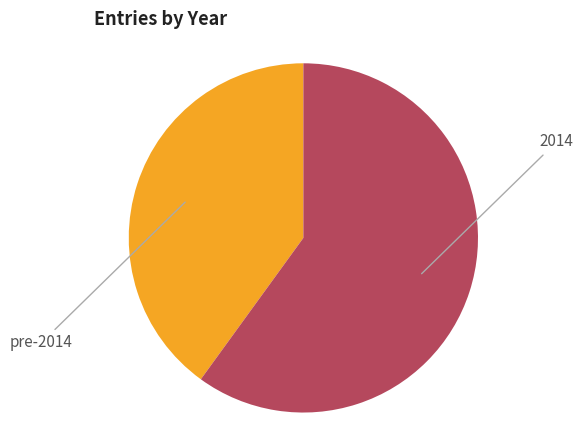

Is there any slice that represents more than half of the pie?

Yes